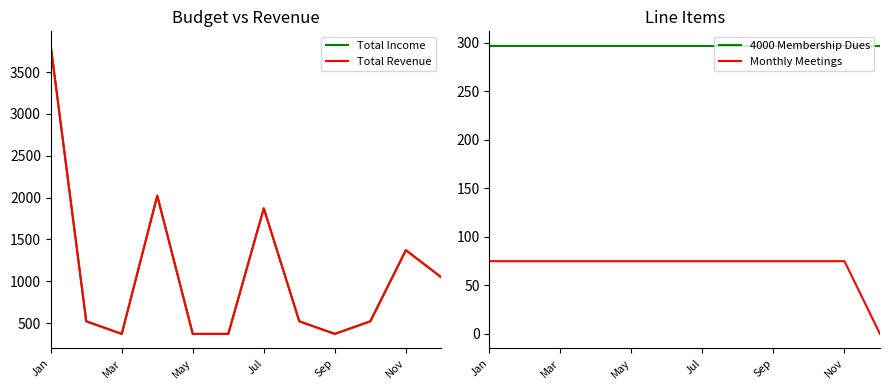

True or false: Total Income and Monthly Meetings cross at least once.

False